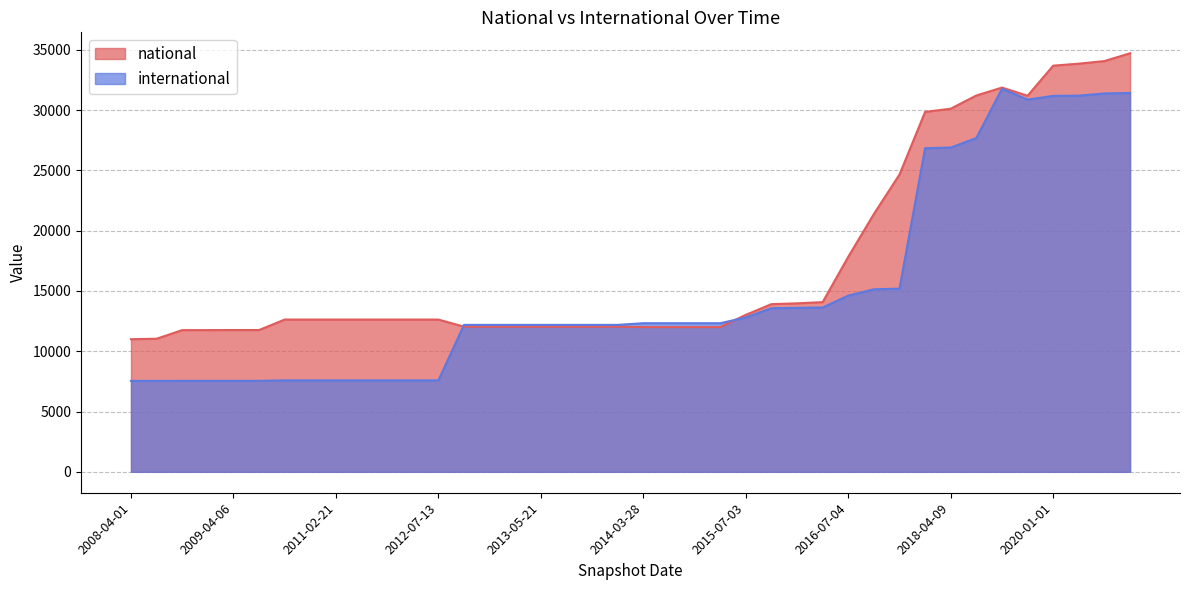

What are all the series names shown in the legend?

national, international